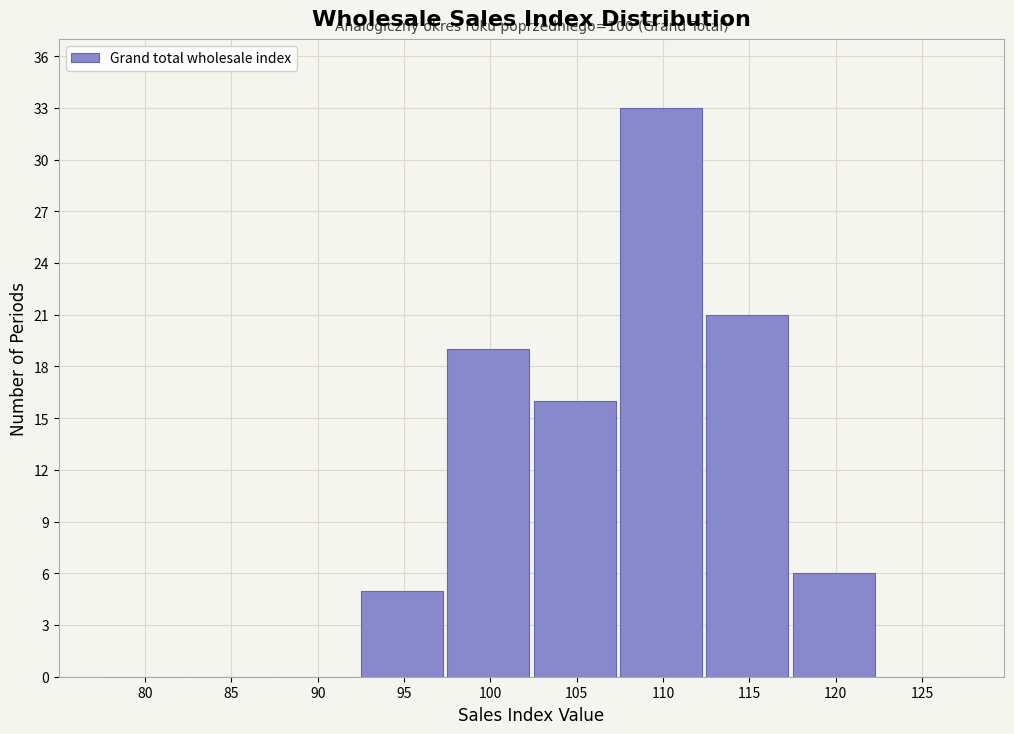

Reading left to right, extract all data points from this chart.

80=0	85=0	90=0	95=5	100=19	105=16	110=33	115=21	120=6	125=0